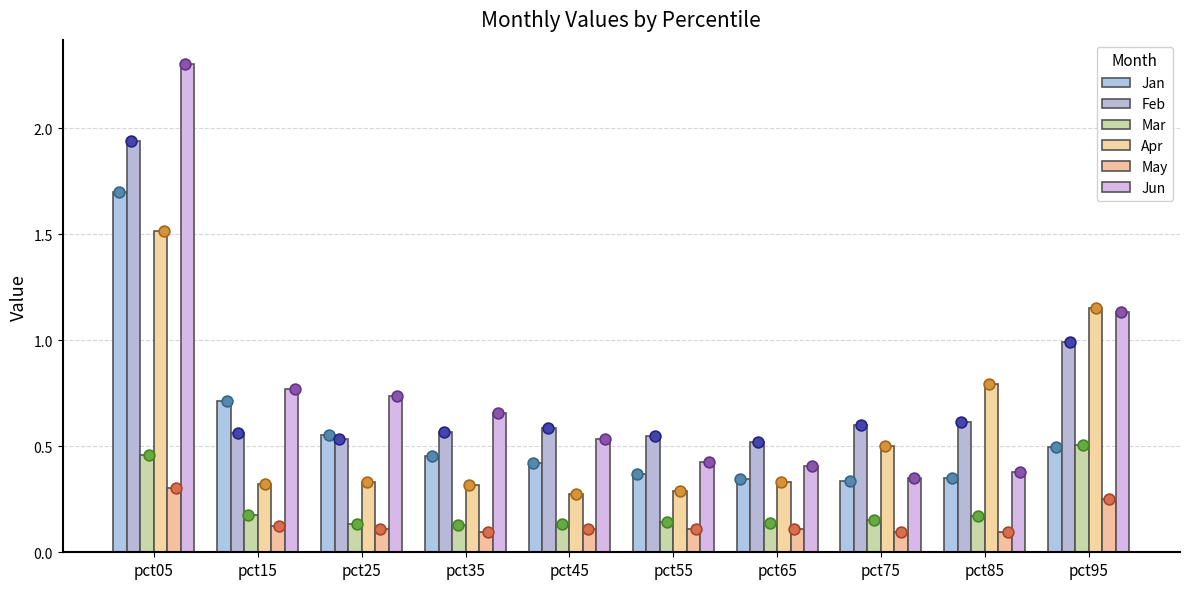

Is the value of Mar at pct75 greater than the value of May at pct55?

Yes